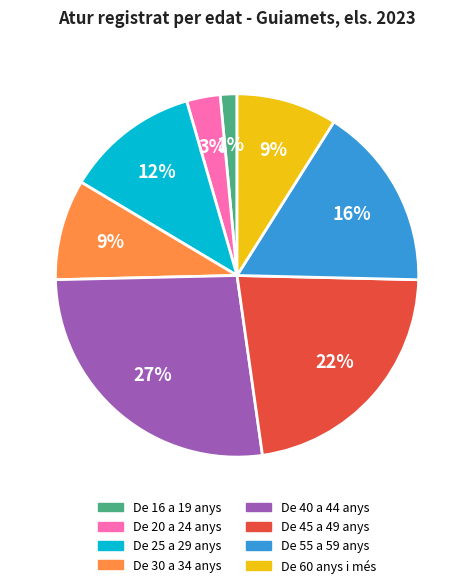

True or false: De 25 a 29 anys accounts for 12% of the total.

True